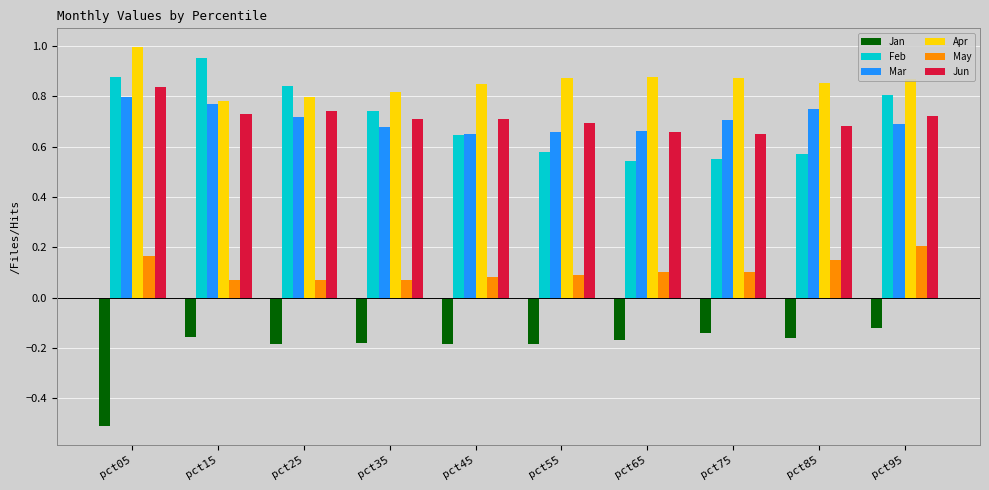

What is the total value across all series at pct25?

3.0